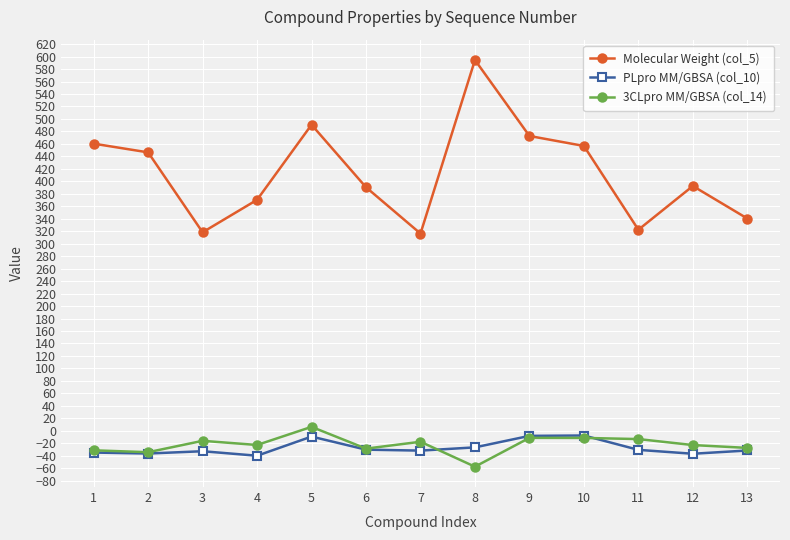

How many values in the Molecular Weight (col_5) series exceed 392?

7